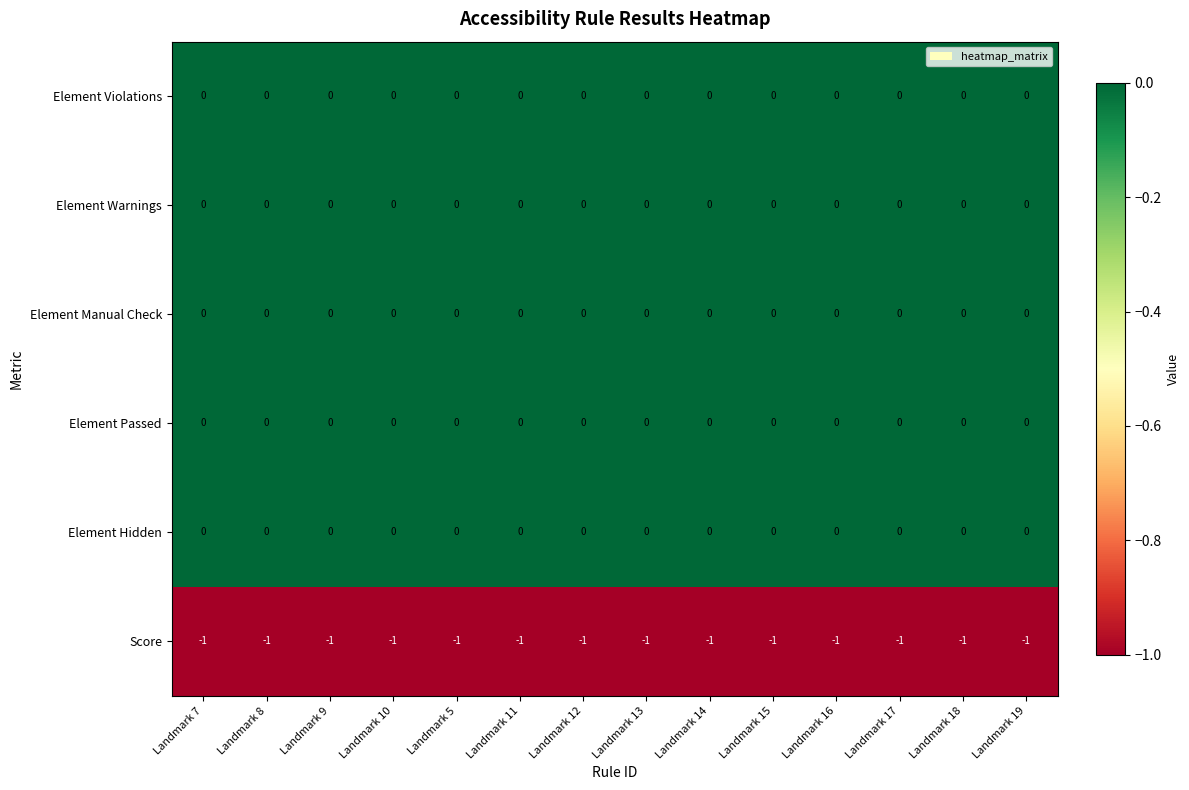

Is the value of Element Hidden at Landmark 18 greater than the value of Score at Landmark 11?

Yes